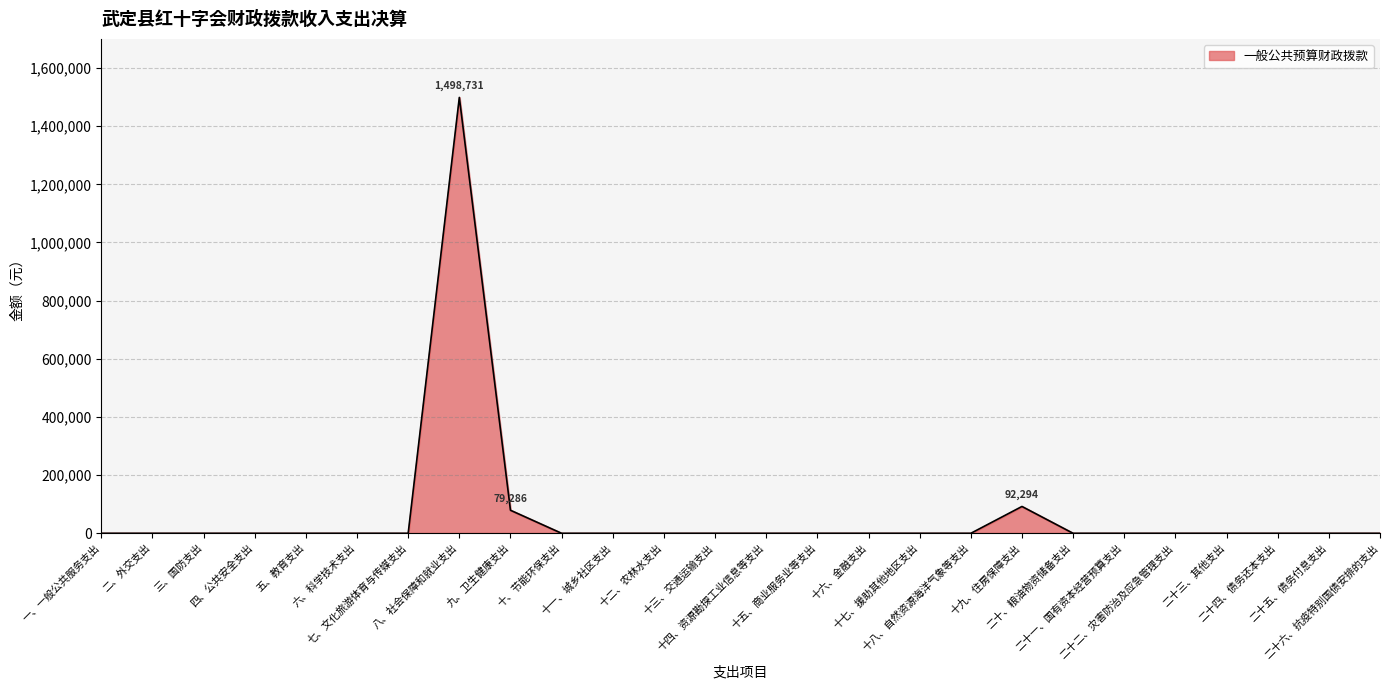

What is the greatest value displayed?

1498731.5